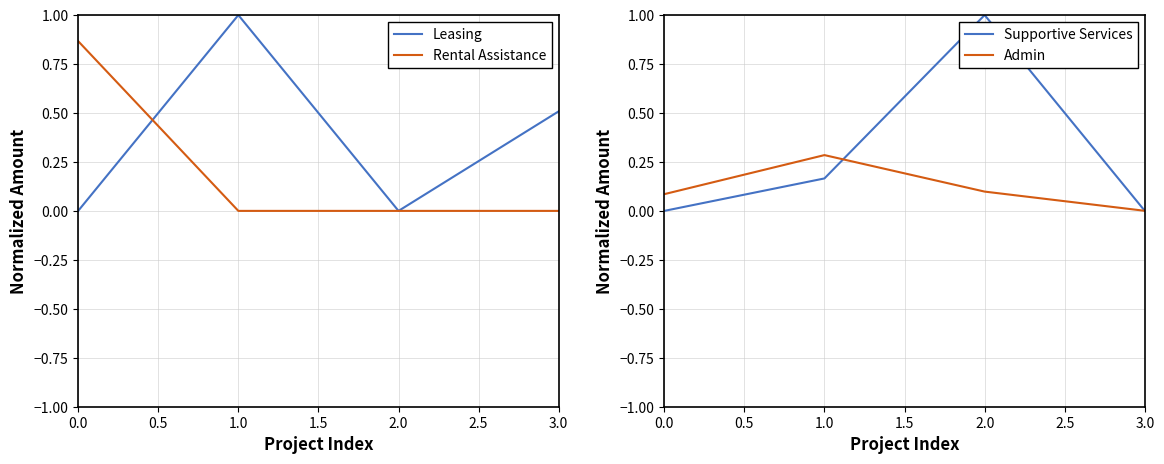

What is the value of the Admin point at the 1st from the left?

0.1